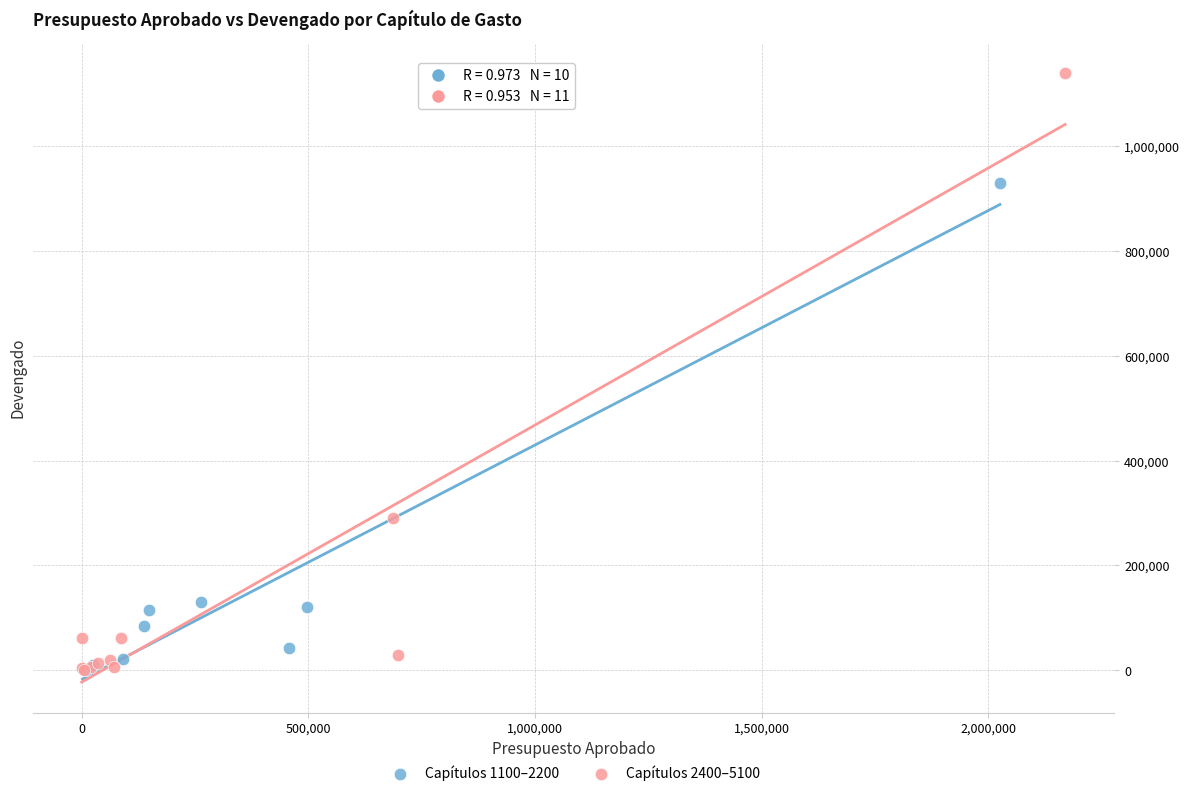

What are all the series names shown in the legend?

Capítulos 1100–2200, Capítulos 2400–5100